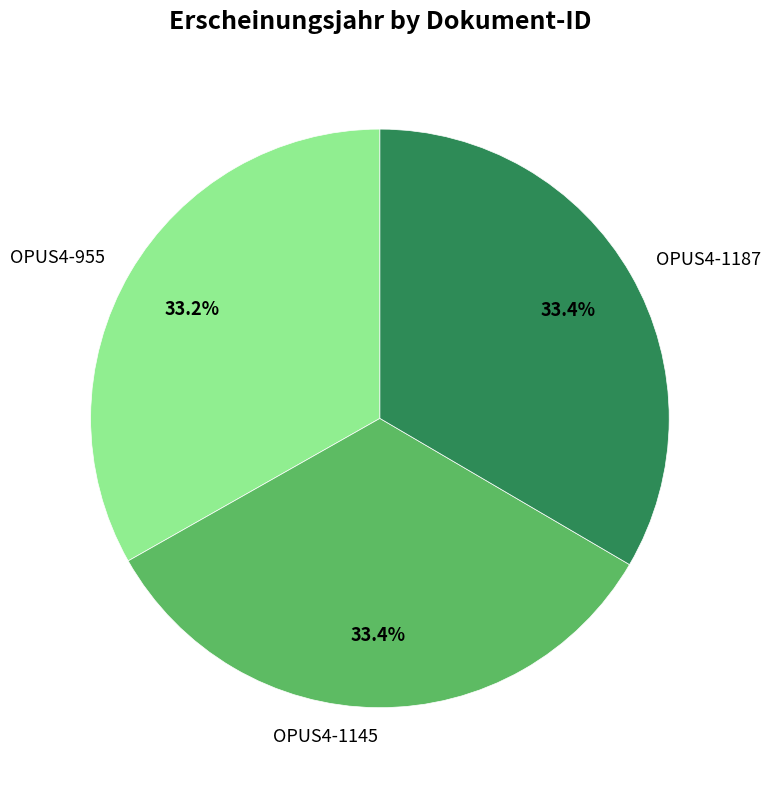

What percentage is the OPUS4-955 slice, to the nearest percent?

33%